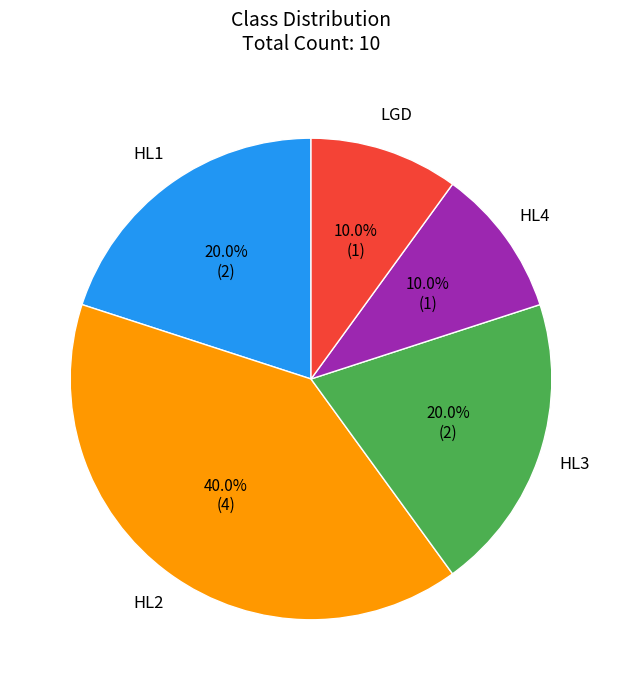

Does any single category account for the majority?

No